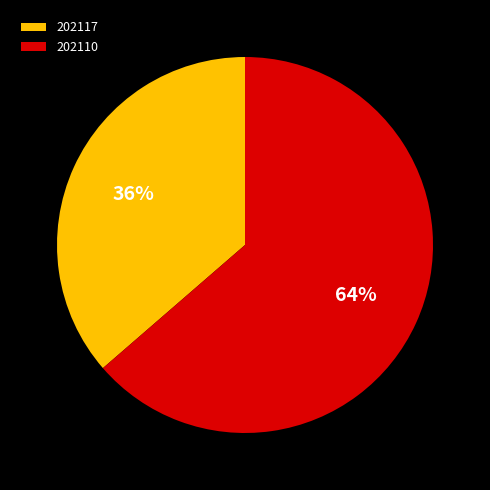

How many slices are in this pie chart?

2